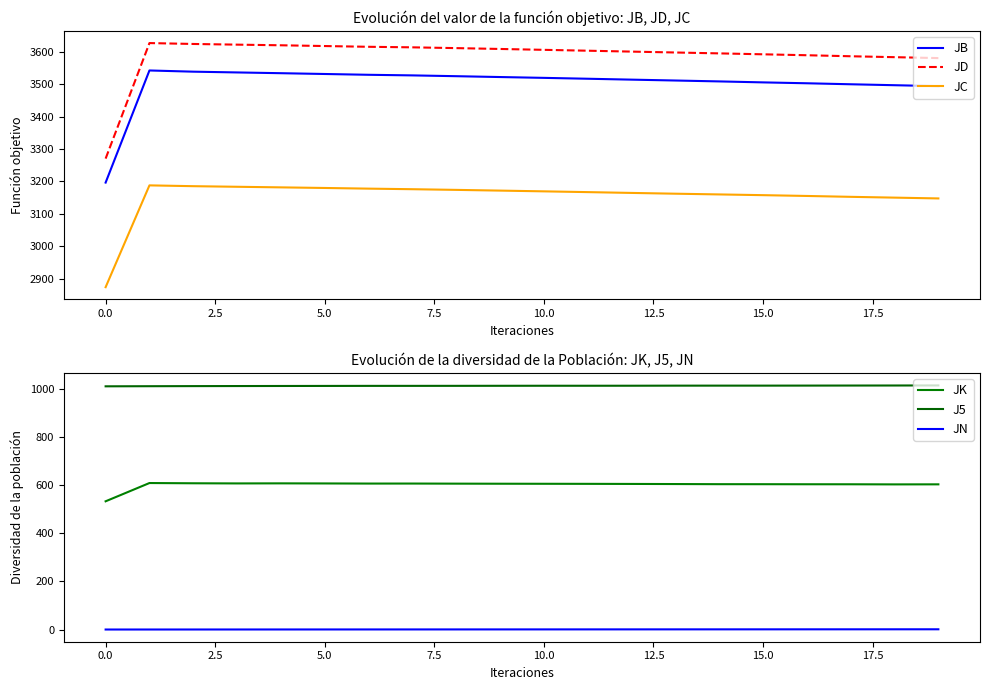

What are all the series names shown in the legend?

JB, JD, JC, JK, J5, JN